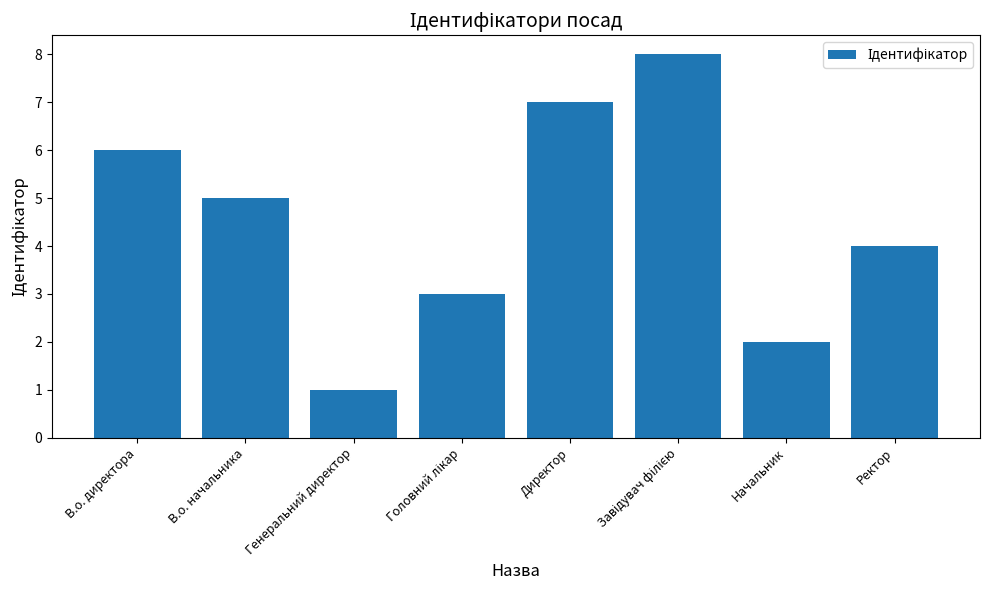

What value does the data have at В.о. директора?

6